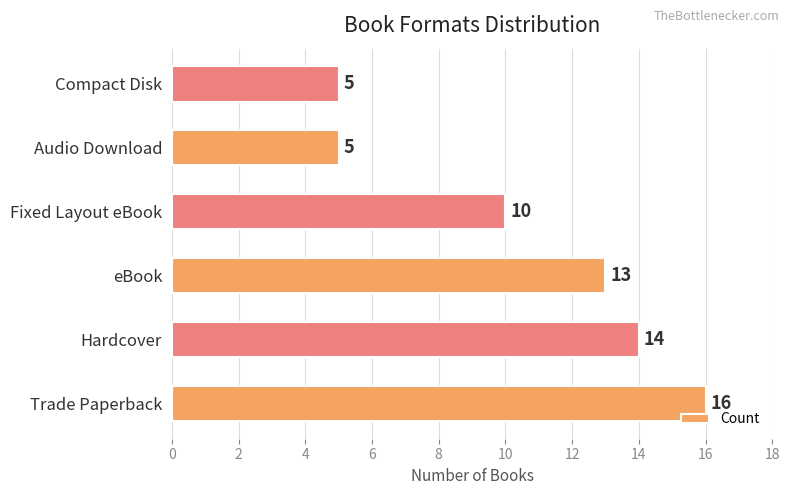

How many bars are there in total?

6